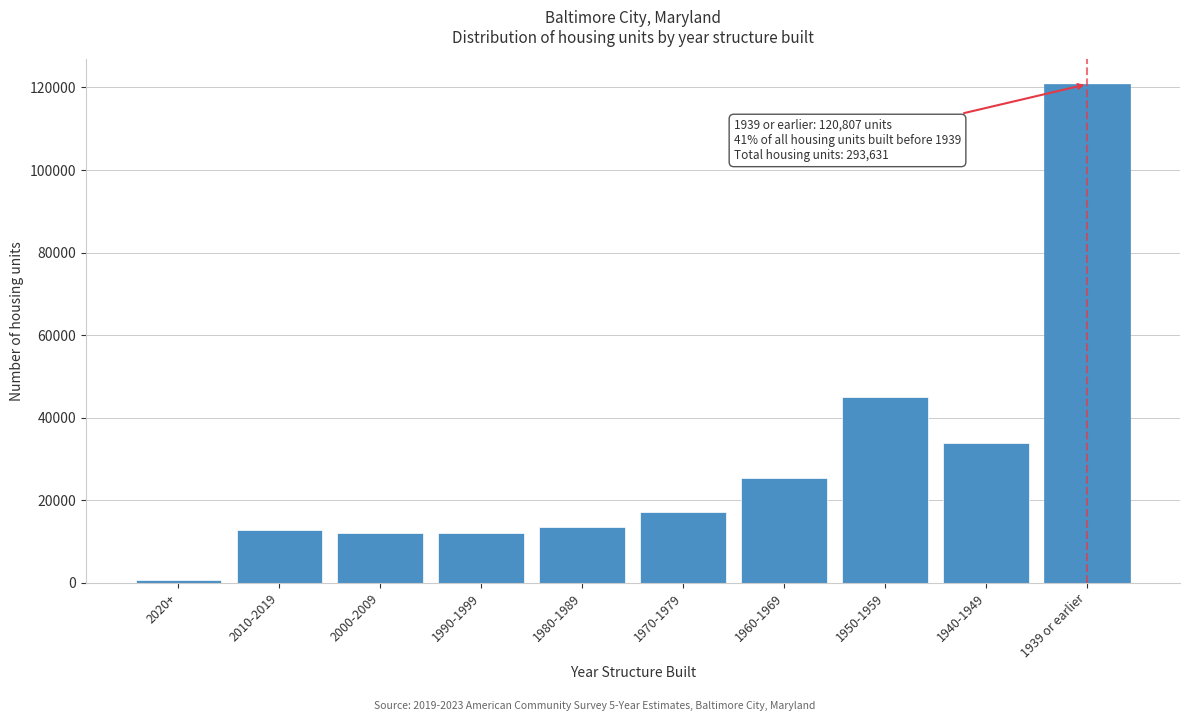

What is the label of the 6th bar from the right?

1980-1989